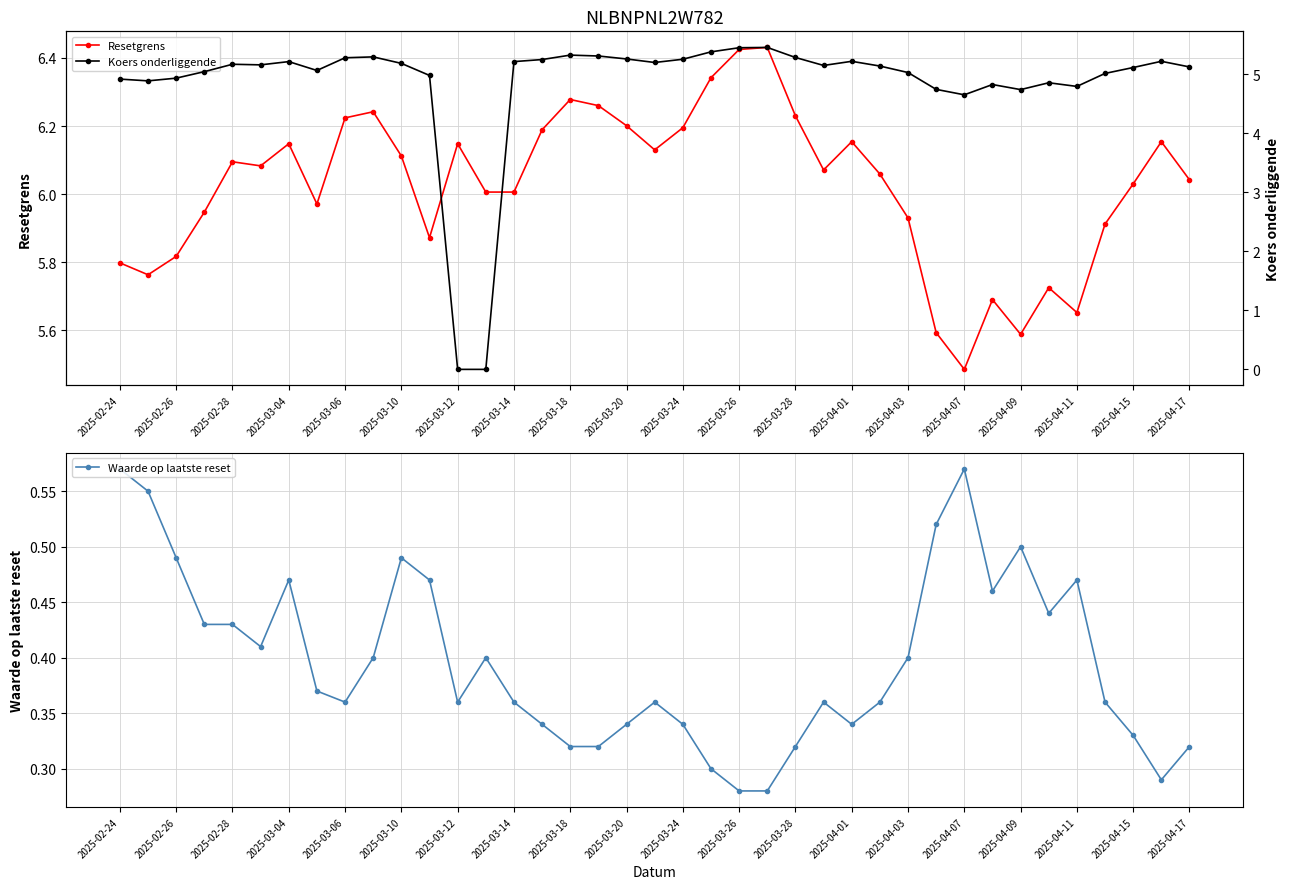

In Koers onderliggende, how many points are lower than both neighbors (excluding endpoints)?

8